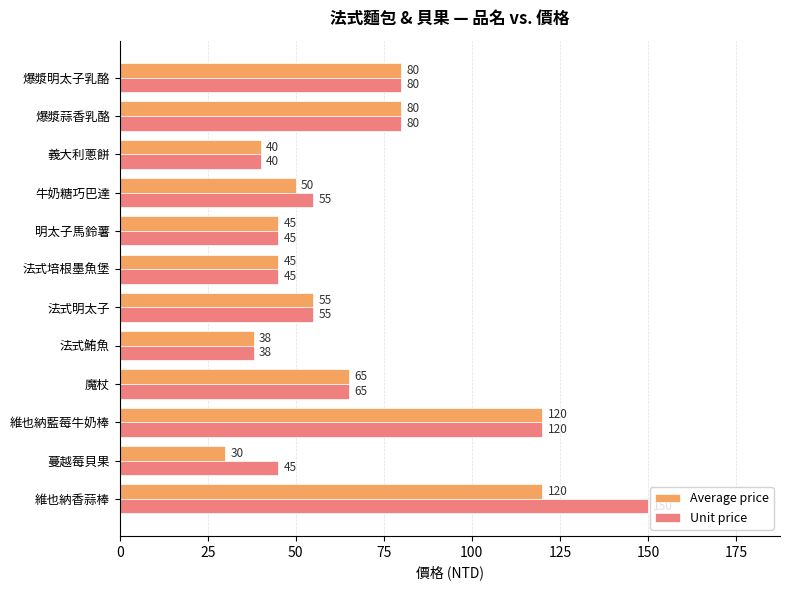

Rank the series by their average value, from highest to lowest.

Unit price, Average price